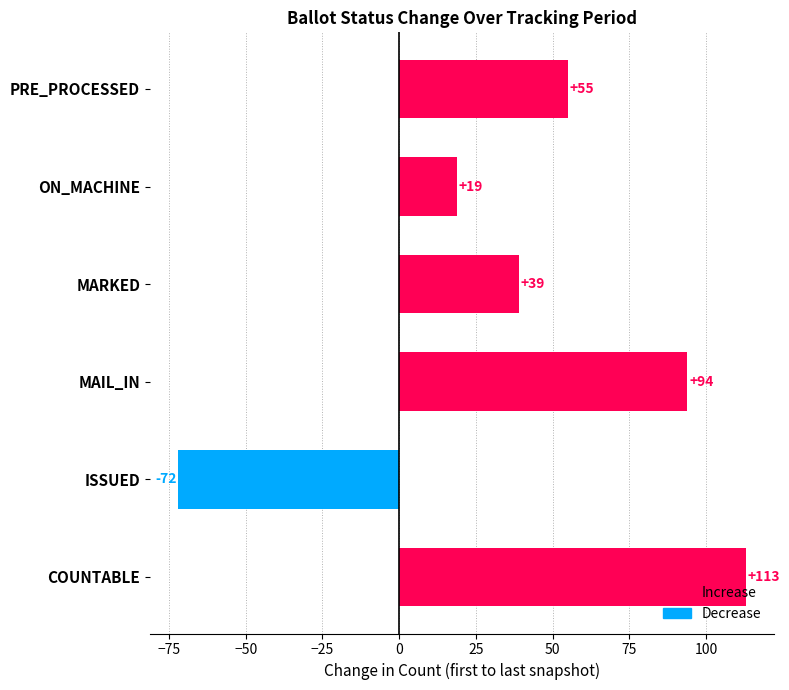

Which has a higher value, MAIL_IN or MARKED?

MAIL_IN